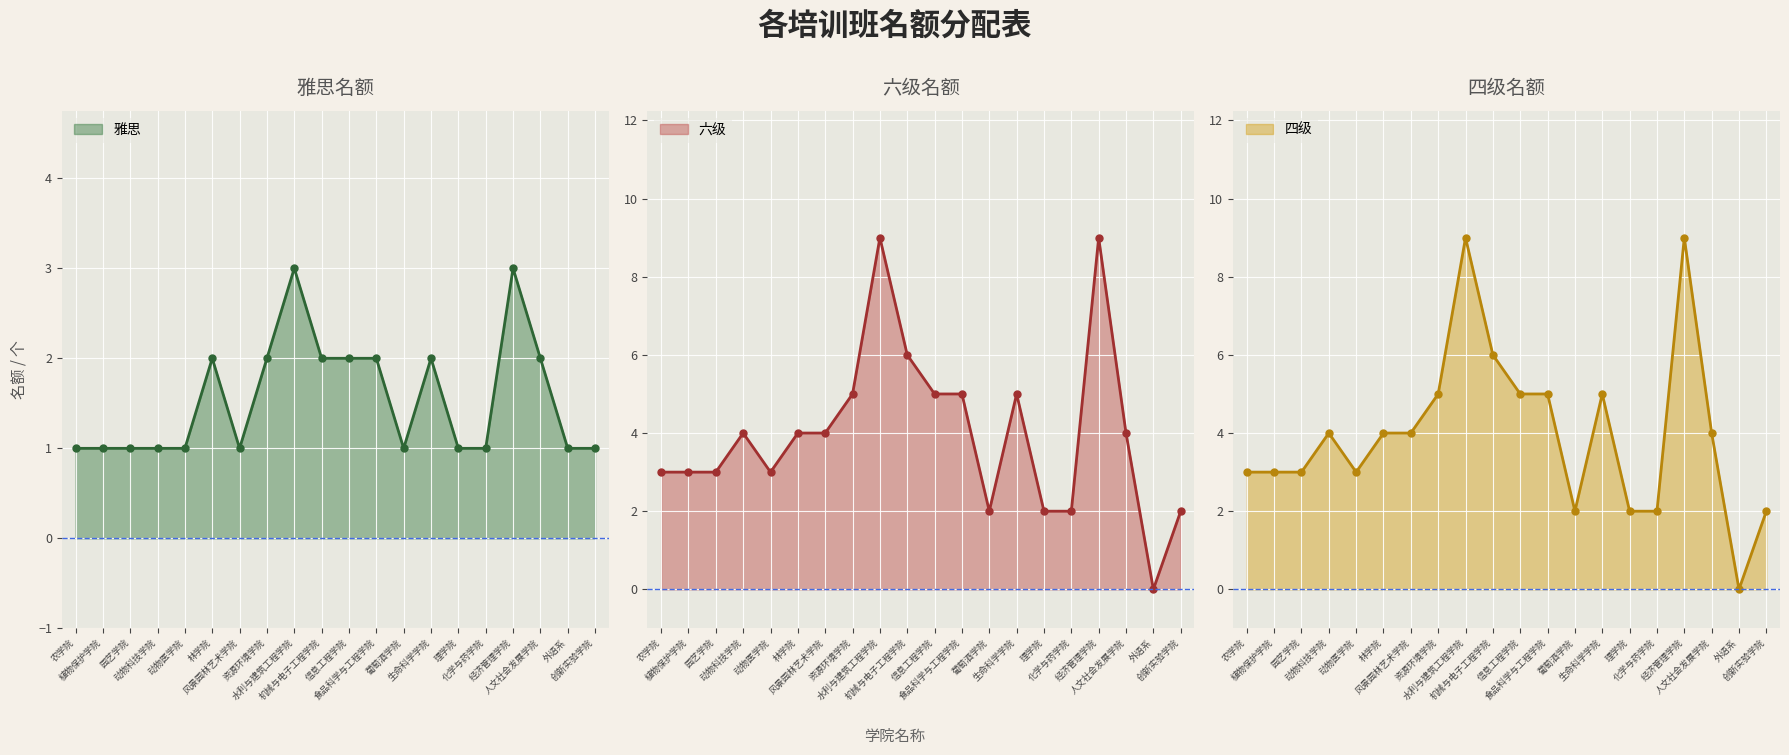

Reading left to right, extract all data points from this chart.

雅思: 农学院=1	植物保护学院=1	园艺学院=1	动物科技学院=1	动物医学院=1	林学院=2	风景园林艺术学院=1	资源环境学院=2	水利与建筑工程学院=3	机械与电子工程学院=2	信息工程学院=2	食品科学与工程学院=2	葡萄酒学院=1	生命科学学院=2	理学院=1	化学与药学院=1	经济管理学院=3	人文社会发展学院=2	外语系=1	创新实验学院=1
六级: 农学院=3	植物保护学院=3	园艺学院=3	动物科技学院=4	动物医学院=3	林学院=4	风景园林艺术学院=4	资源环境学院=5	水利与建筑工程学院=9	机械与电子工程学院=6	信息工程学院=5	食品科学与工程学院=5	葡萄酒学院=2	生命科学学院=5	理学院=2	化学与药学院=2	经济管理学院=9	人文社会发展学院=4	外语系=0	创新实验学院=2
四级: 农学院=3	植物保护学院=3	园艺学院=3	动物科技学院=4	动物医学院=3	林学院=4	风景园林艺术学院=4	资源环境学院=5	水利与建筑工程学院=9	机械与电子工程学院=6	信息工程学院=5	食品科学与工程学院=5	葡萄酒学院=2	生命科学学院=5	理学院=2	化学与药学院=2	经济管理学院=9	人文社会发展学院=4	外语系=0	创新实验学院=2